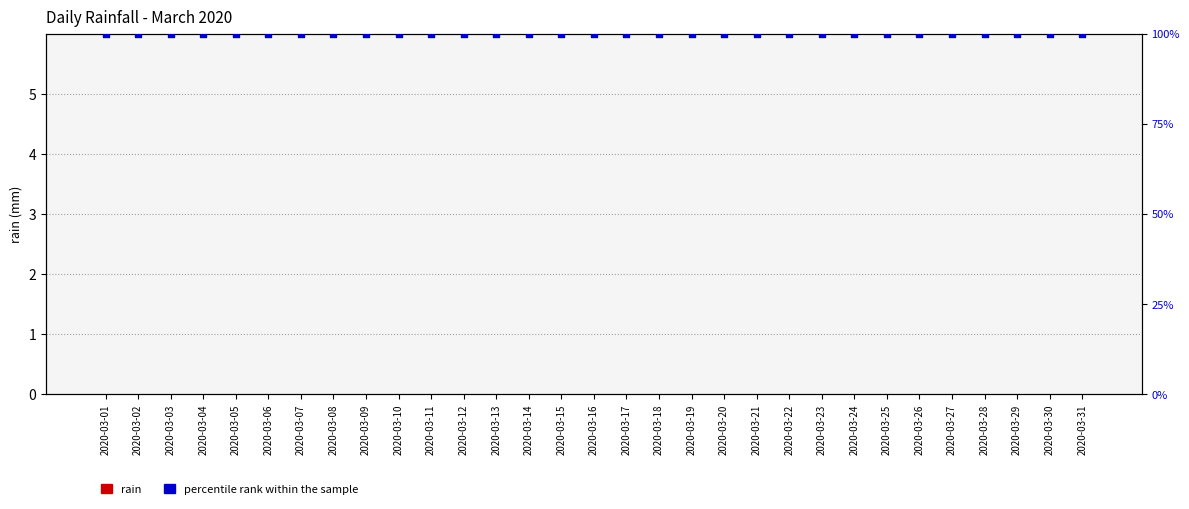

What is the total value across all series at 2020-03-02?

100